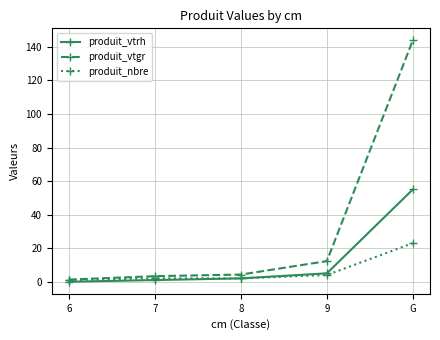

At which category does the chart reach its peak across all series?

G